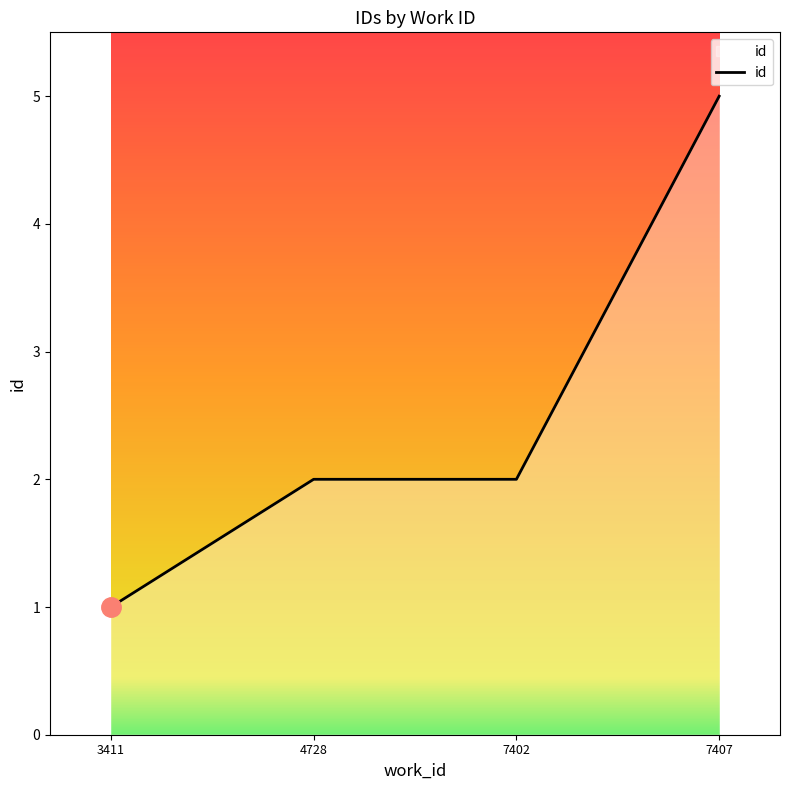

How many lines are shown in the chart?

1